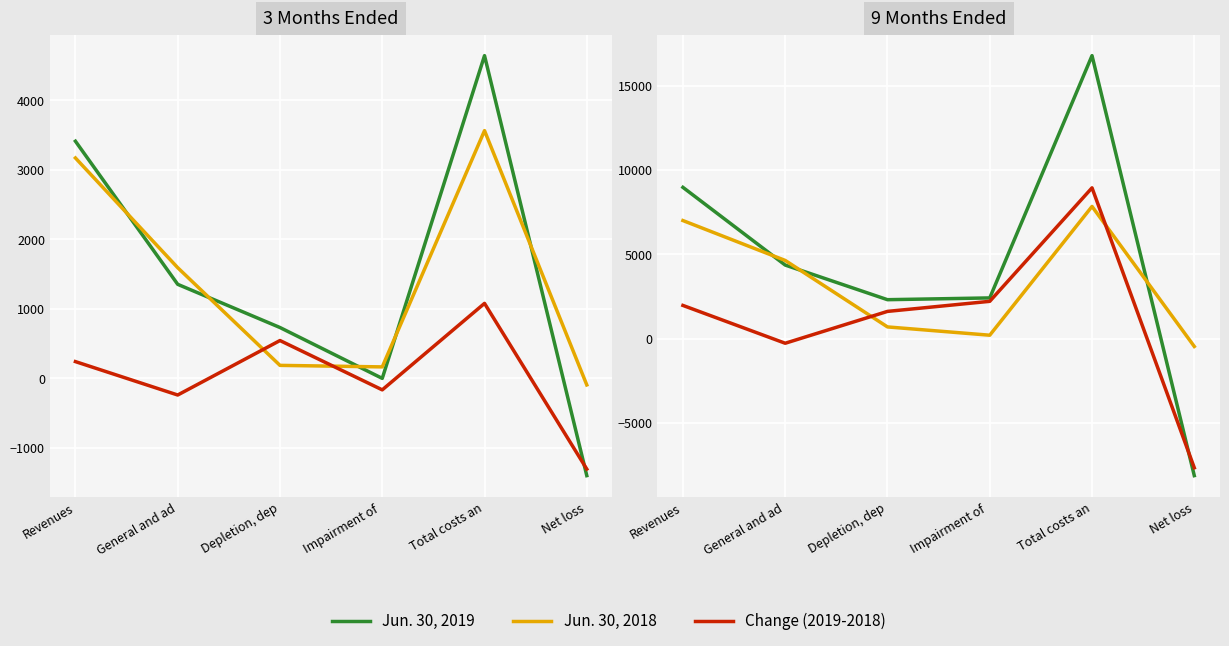

How many series are shown in this chart?

3